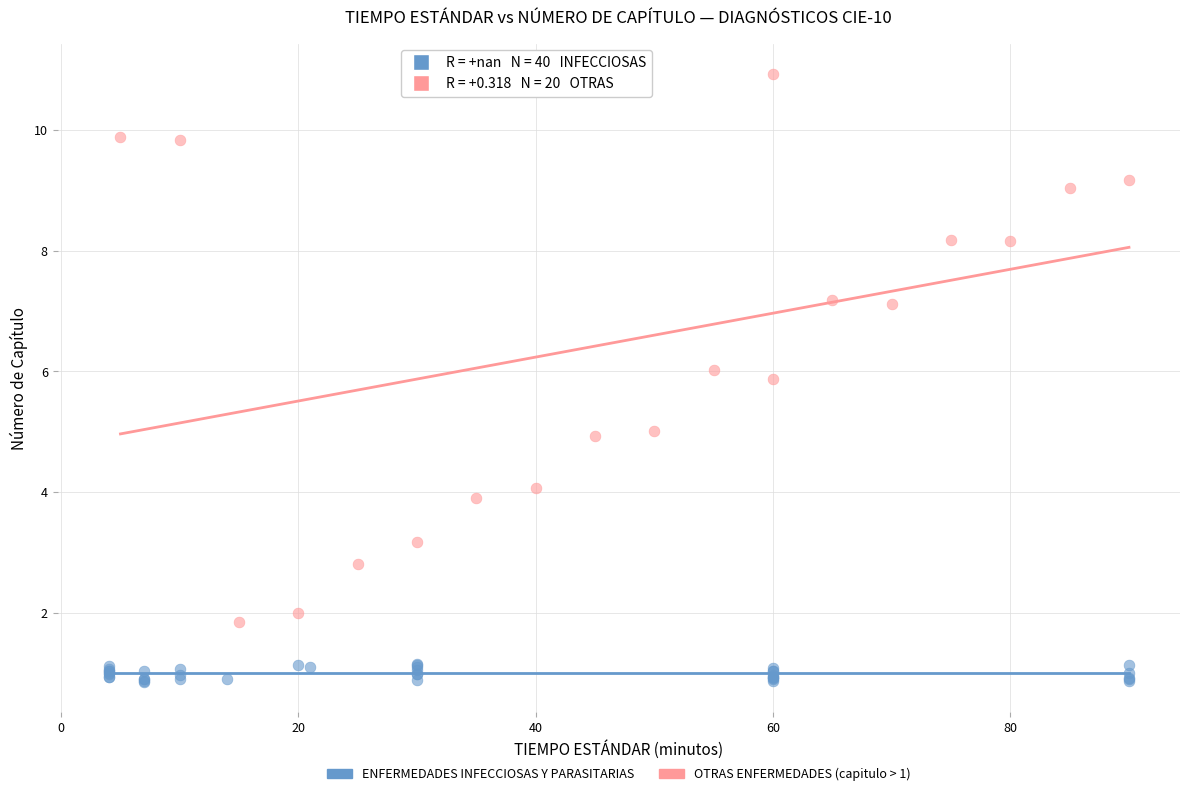

Which series contains the lowest Y value?

ENFERMEDADES INFECCIOSAS Y PARASITARIAS